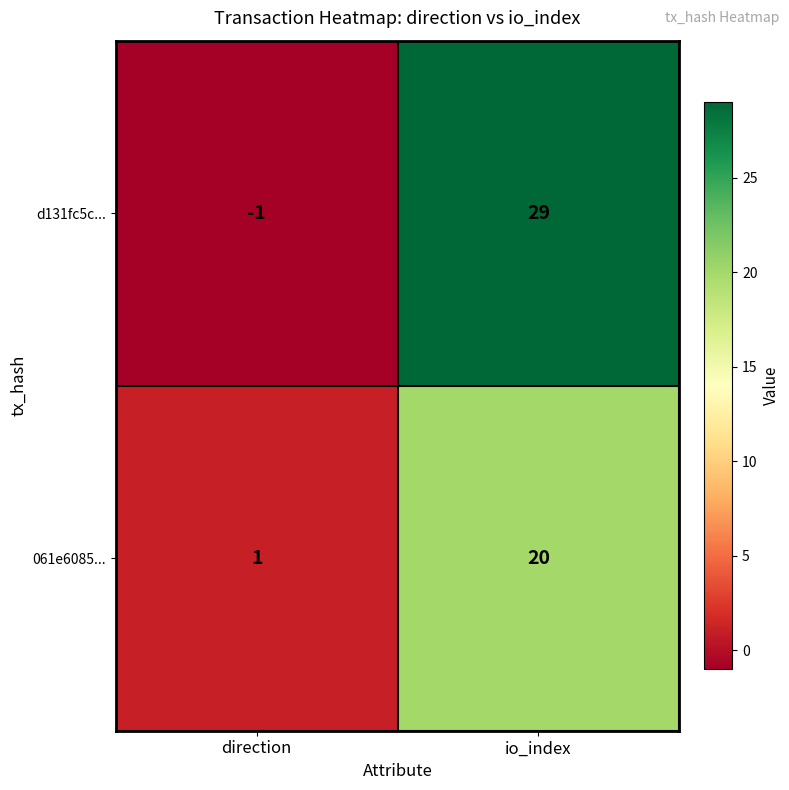

What is the spread (max minus min) of values at direction?

2